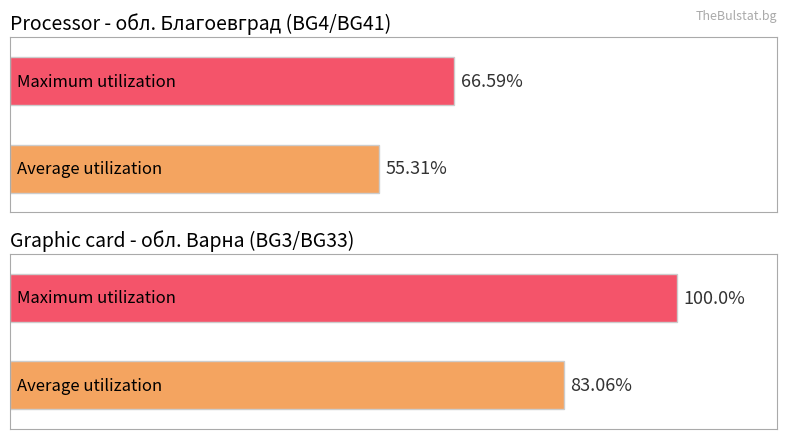

At обл. Благоевград, list the series in order from largest to smallest.

Maximum utilization, Average utilization